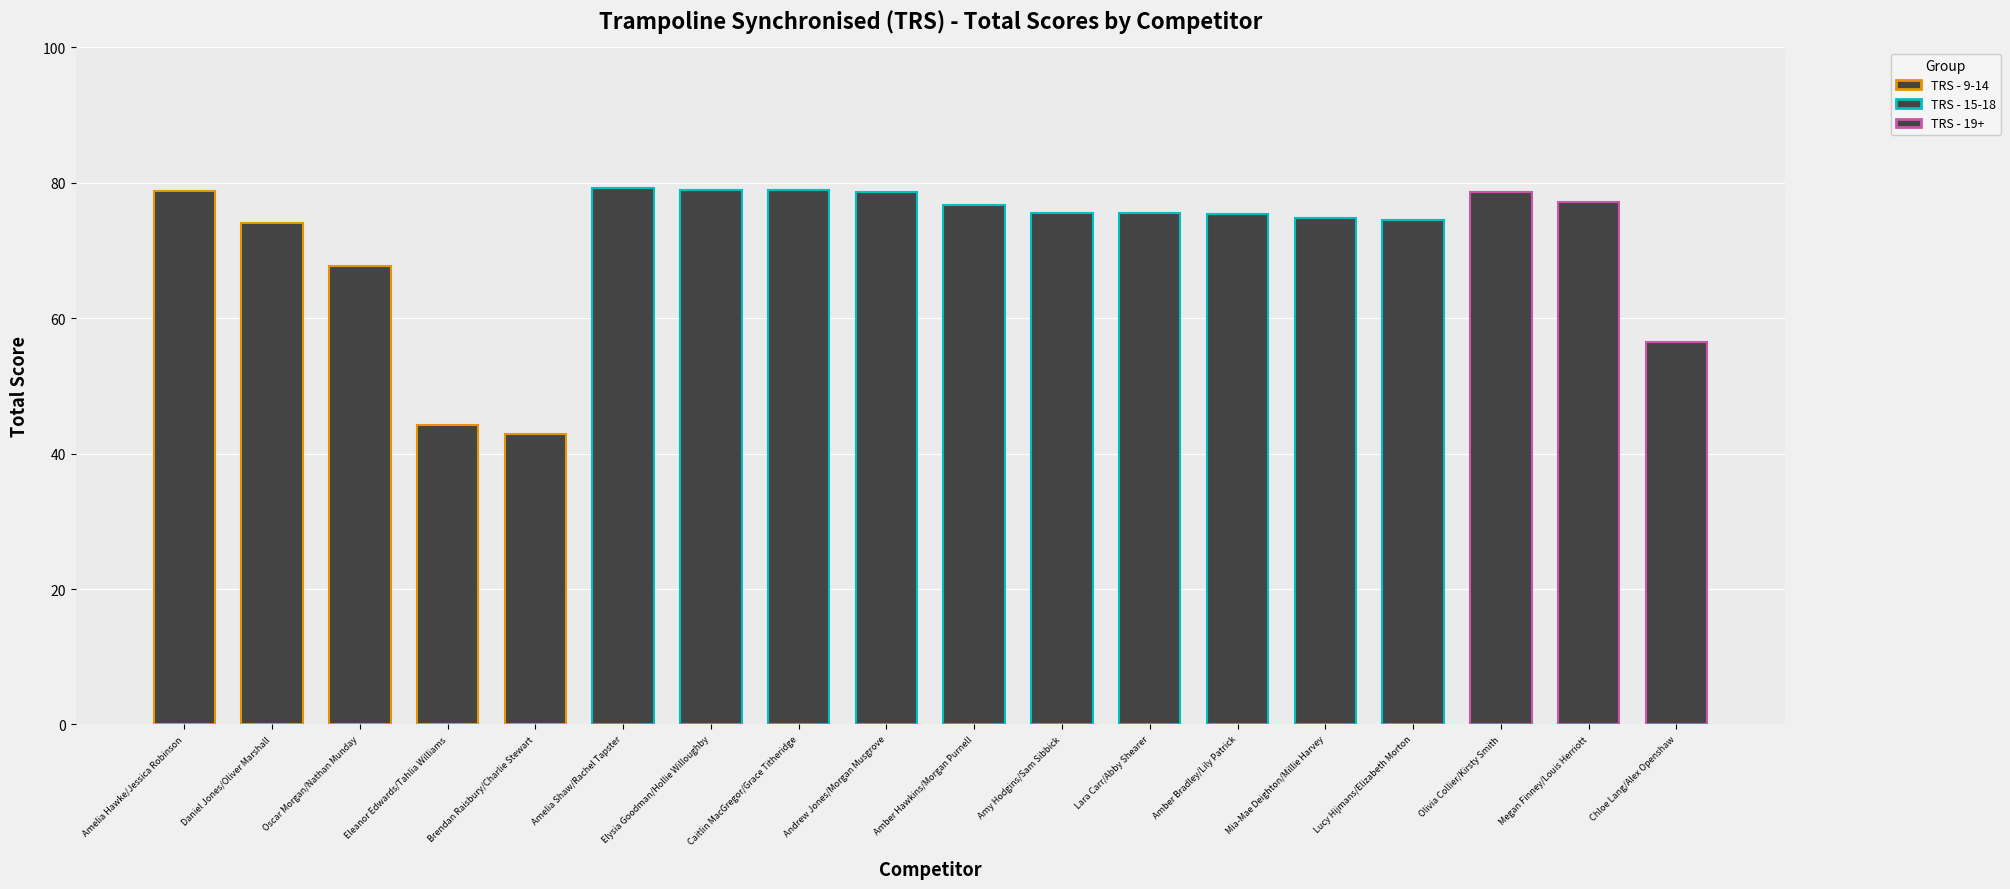

What is the change in value from Amber Bradley/Lily Patrick to Megan Finney/Louis Herriott?

+1.7